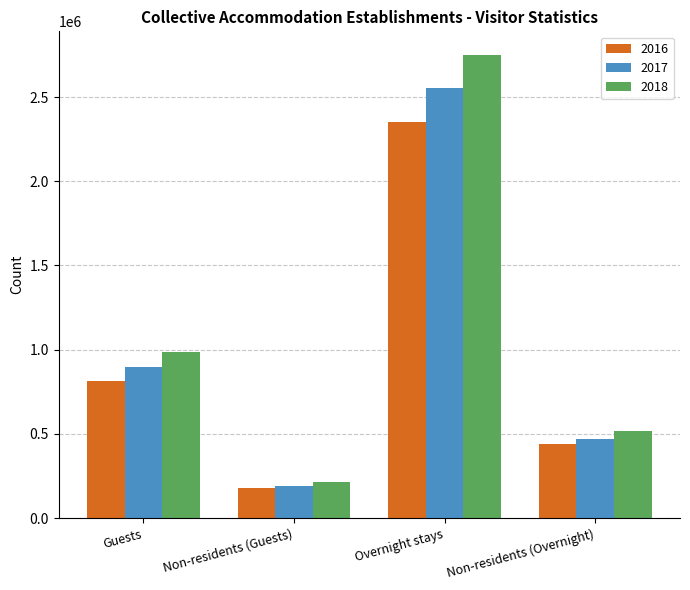

Reading left to right, extract all data points from this chart.

2016: 816653	179041	2350517	439351
2017: 896742	191547	2551815	470287
2018: 985795	212622	2752191	516948